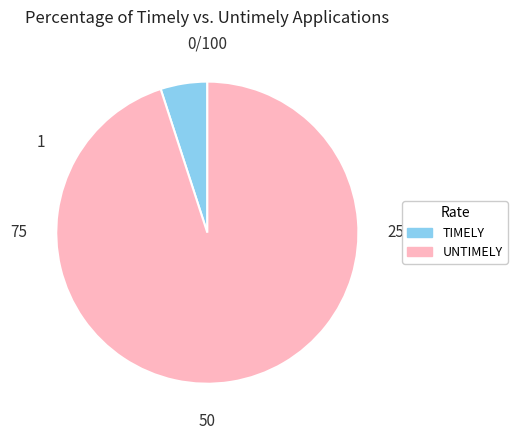

How many slices are in this pie chart?

2